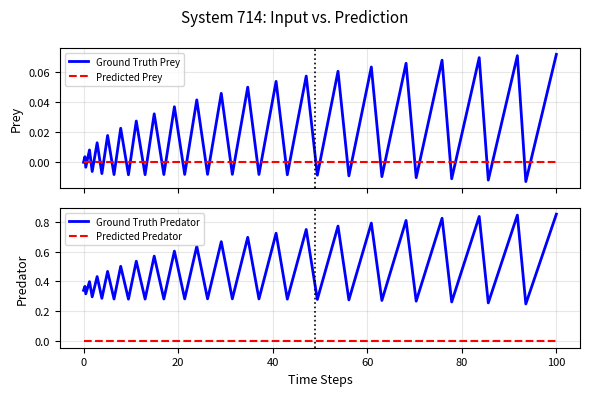

Reading right to left, what are all the values shown in this chart?

Ground Truth Prey: 0.1	-0.0	0.1	-0.0	0.1	-0.0	0.1	-0.0	0.1	-0.0	0.1	-0.0	0.1	-0.0	0.1	-0.0	0.1	-0.0	0.1	-0.0	0.0	-0.0	0.0	-0.0	0.0	-0.0	0.0	-0.0	0.0	-0.0	0.0	-0.0	0.0	-0.0	0.0	-0.0	0.0	-0.0	0.0	0.0
Predicted Prey: 0.0	0.0	0.0	0.0	0.0	0.0	0.0	0.0	0.0	0.0	0.0	0.0	0.0	0.0	0.0	0.0	0.0	0.0	0.0	0.0	0.0	0.0	0.0	0.0	0.0	0.0	0.0	0.0	0.0	0.0	0.0	0.0	0.0	0.0	0.0	0.0	0.0	0.0	0.0	0.0
Ground Truth Predator: 0.8	0.2	0.8	0.3	0.8	0.3	0.8	0.3	0.8	0.3	0.8	0.3	0.8	0.3	0.7	0.3	0.7	0.3	0.7	0.3	0.7	0.3	0.6	0.3	0.6	0.3	0.6	0.3	0.5	0.3	0.5	0.3	0.5	0.3	0.4	0.3	0.4	0.3	0.4	0.3
Predicted Predator: 0.0	0.0	0.0	0.0	0.0	0.0	0.0	0.0	0.0	0.0	0.0	0.0	0.0	0.0	0.0	0.0	0.0	0.0	0.0	0.0	0.0	0.0	0.0	0.0	0.0	0.0	0.0	0.0	0.0	0.0	0.0	0.0	0.0	0.0	0.0	0.0	0.0	0.0	0.0	0.0